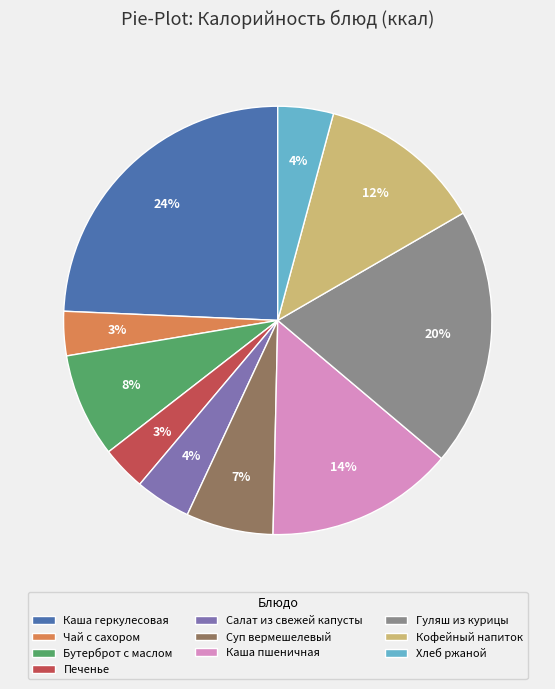

What is the ratio of the value at Суп вермешелевый to the value at Каша геркулесовая?

0.3